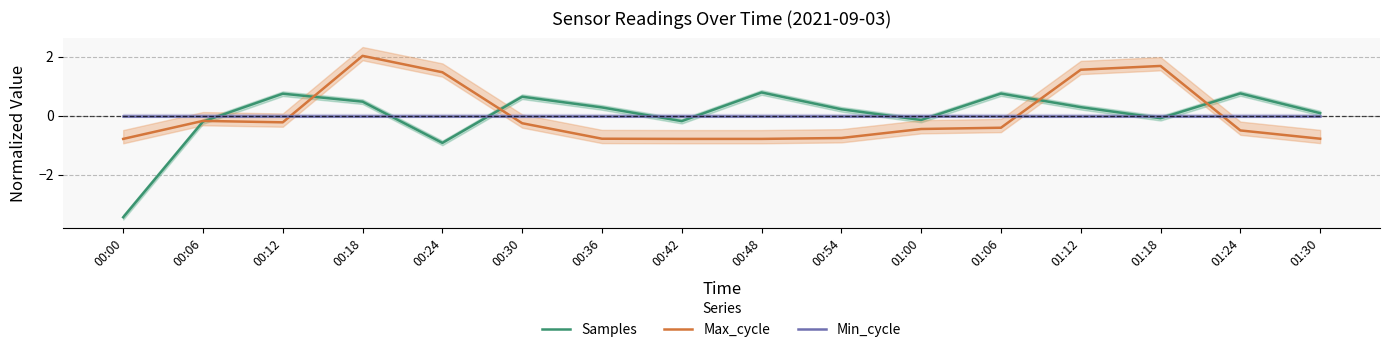

Is this an area chart (filled region under the line)?

No